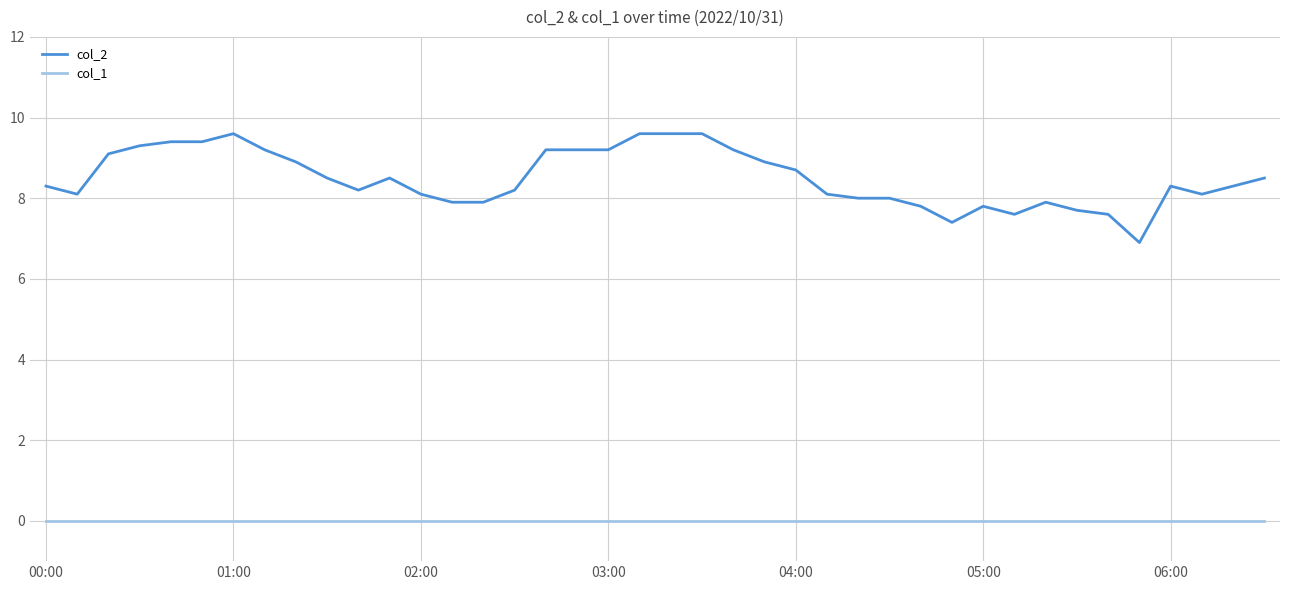

True or false: col_2 and col_1 intersect in this chart.

False